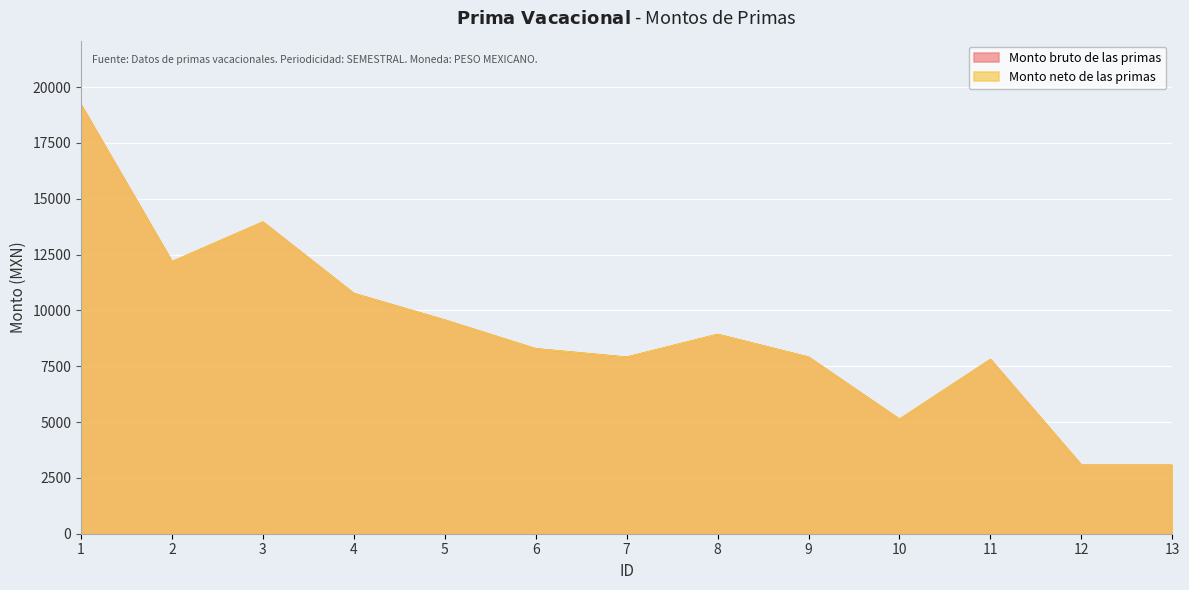

Which series has the largest total across all categories?

Monto bruto de las primas